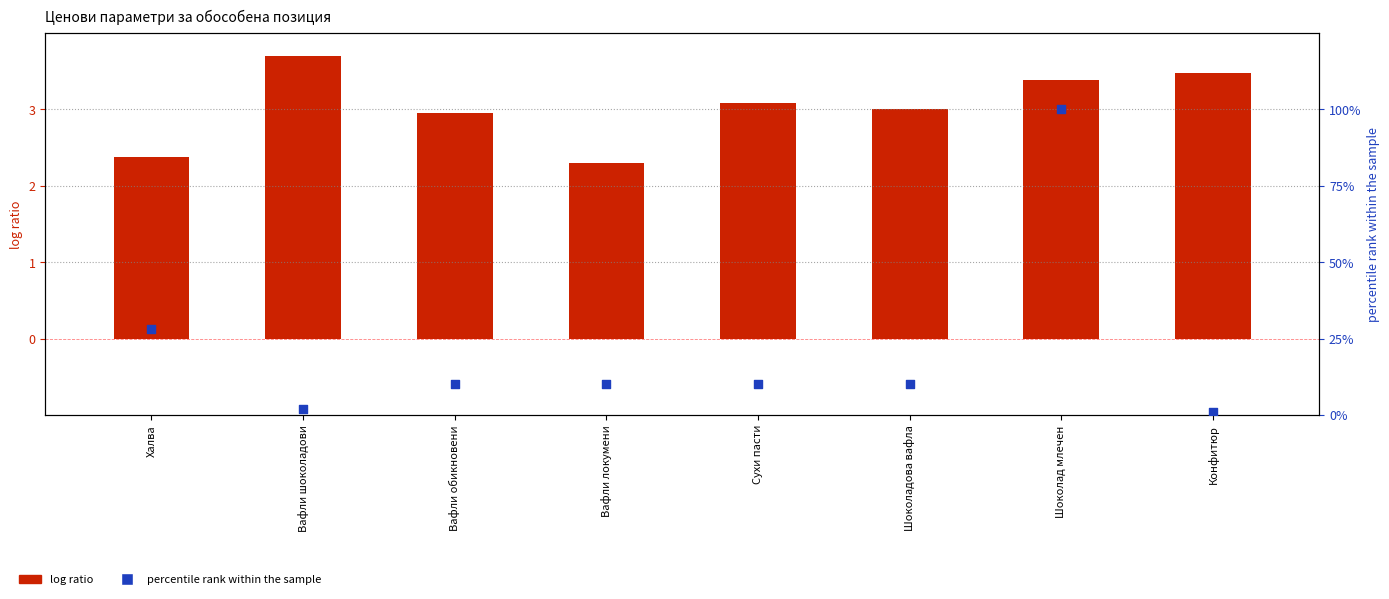

At how many categories does at least one series exceed 10?

2